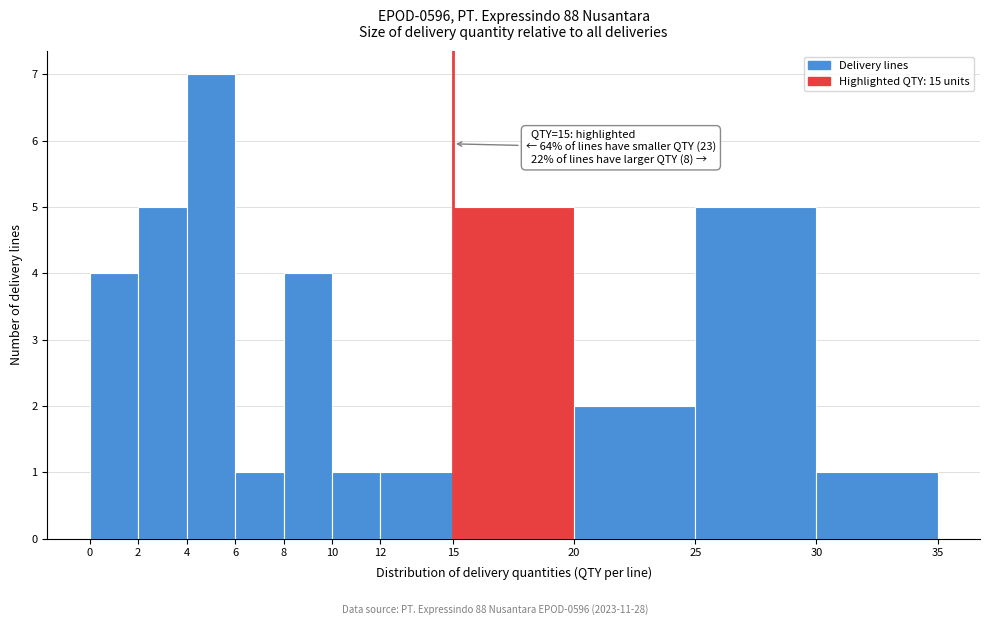

Over which range of the x-axis is the bar tallest?

4 to 6